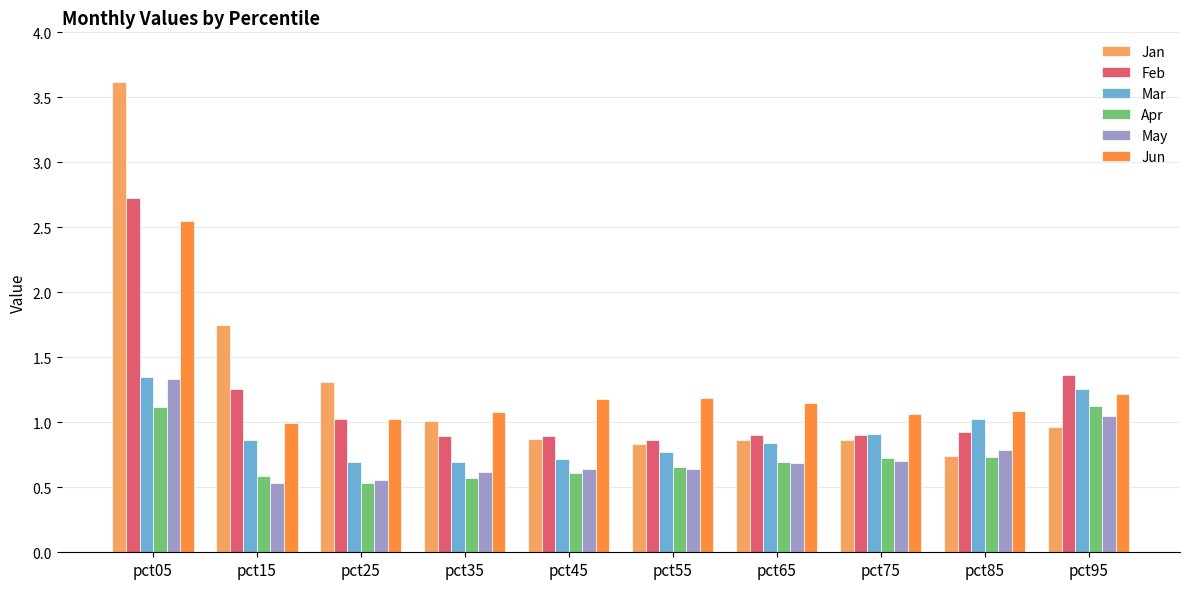

True or false: Mar has a value of 0.3 at pct55.

False